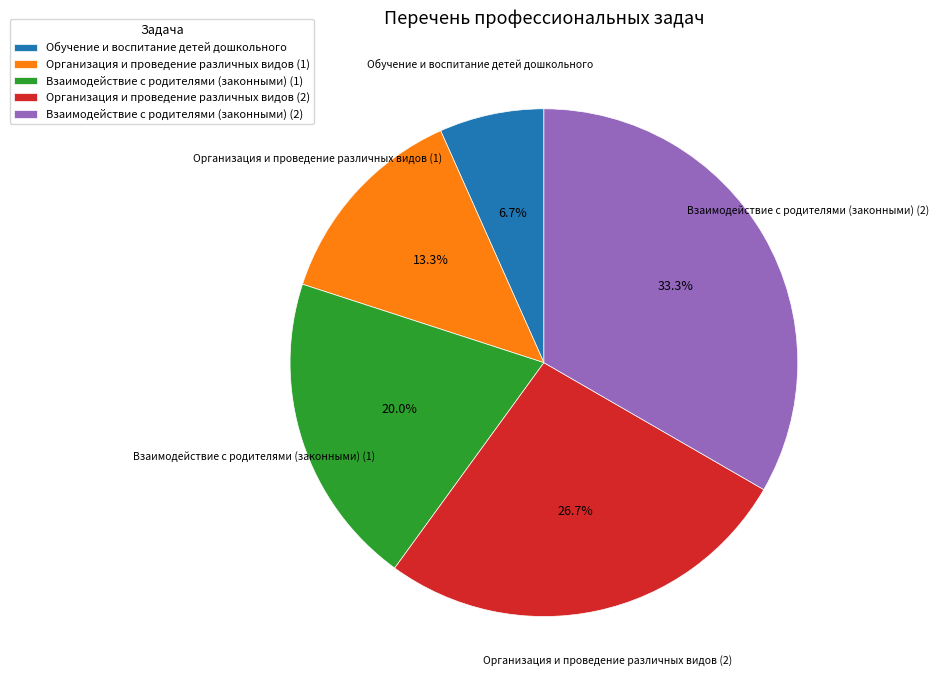

Does Организация и проведение различных видов (2) represent more than half of the total?

No